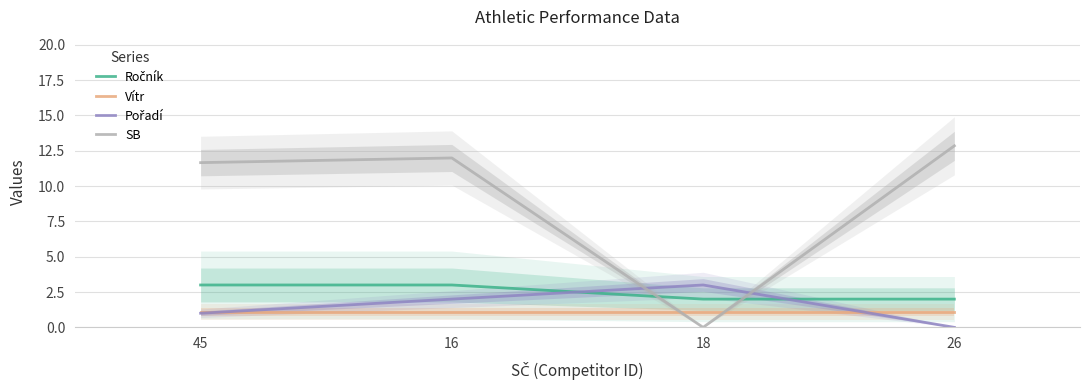

How many data points does each series have?

4